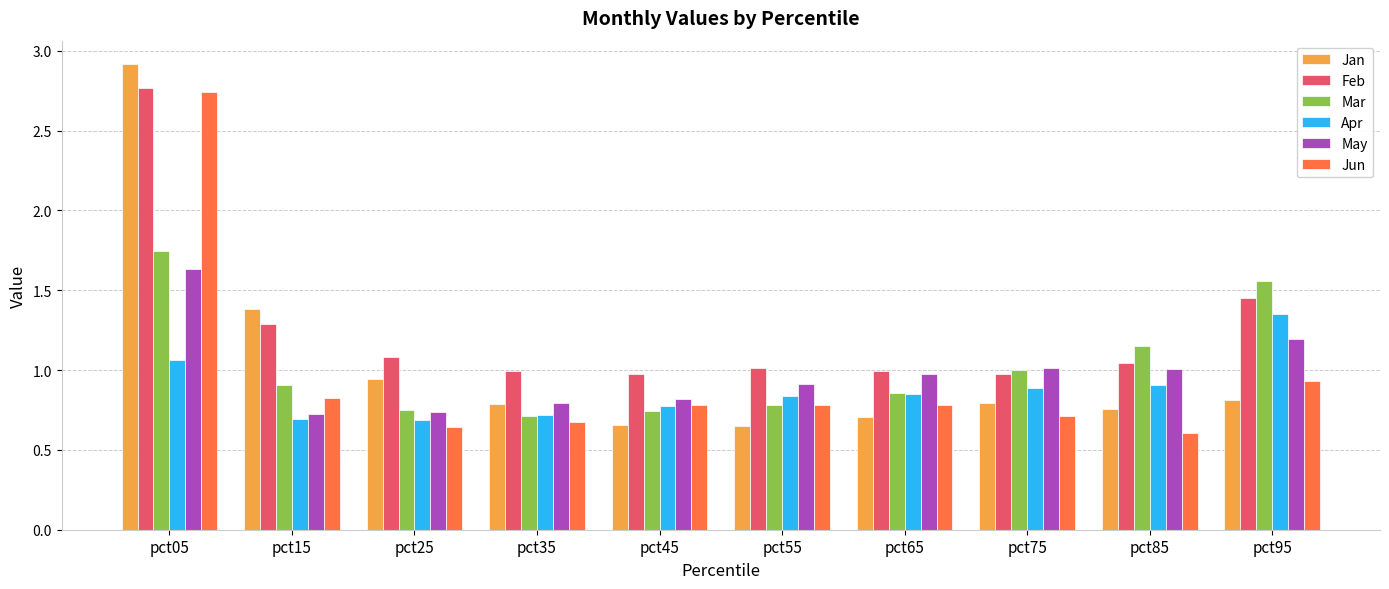

Which series has the widest spread of values?

Jan